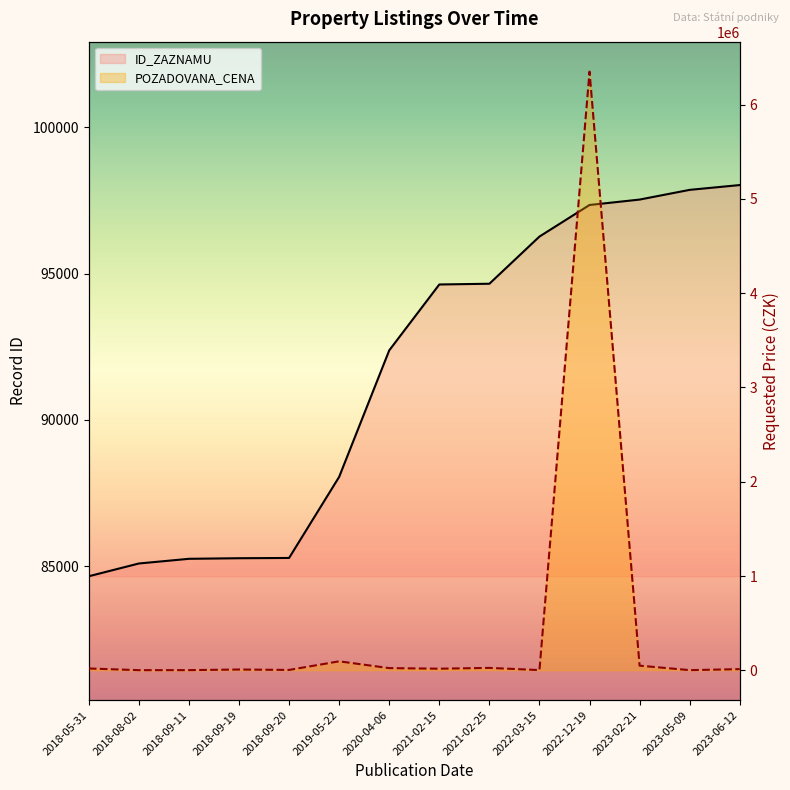

List the series in order of their peak value, lowest first.

ID_ZAZNAMU, POZADOVANA_CENA